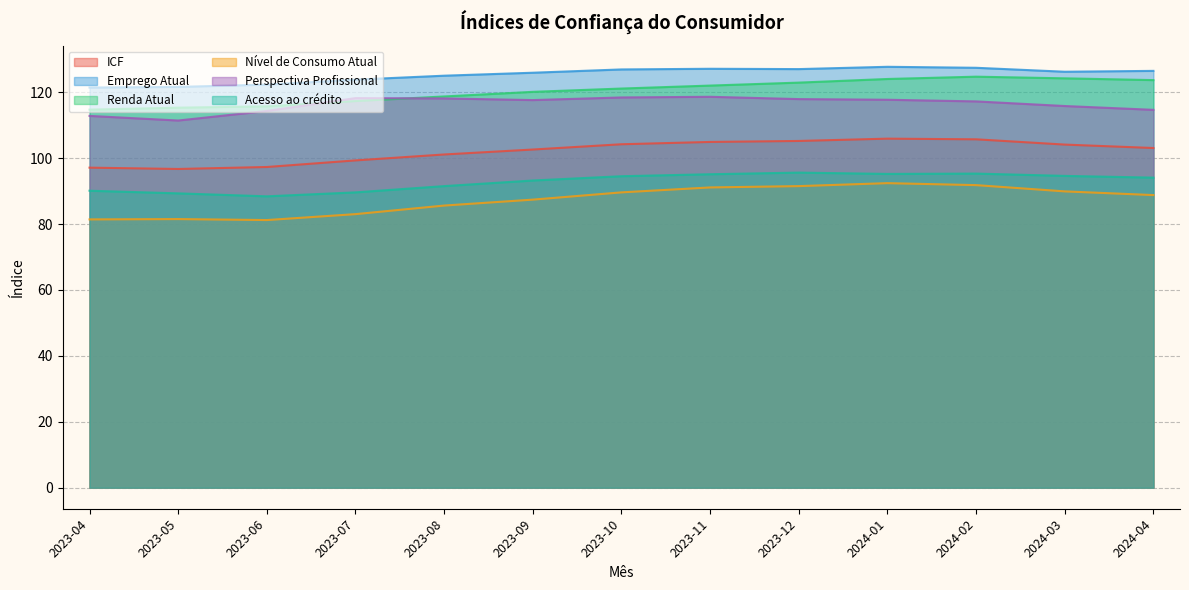

Which has a higher value, 2023-11 or 2023-07?

2023-11